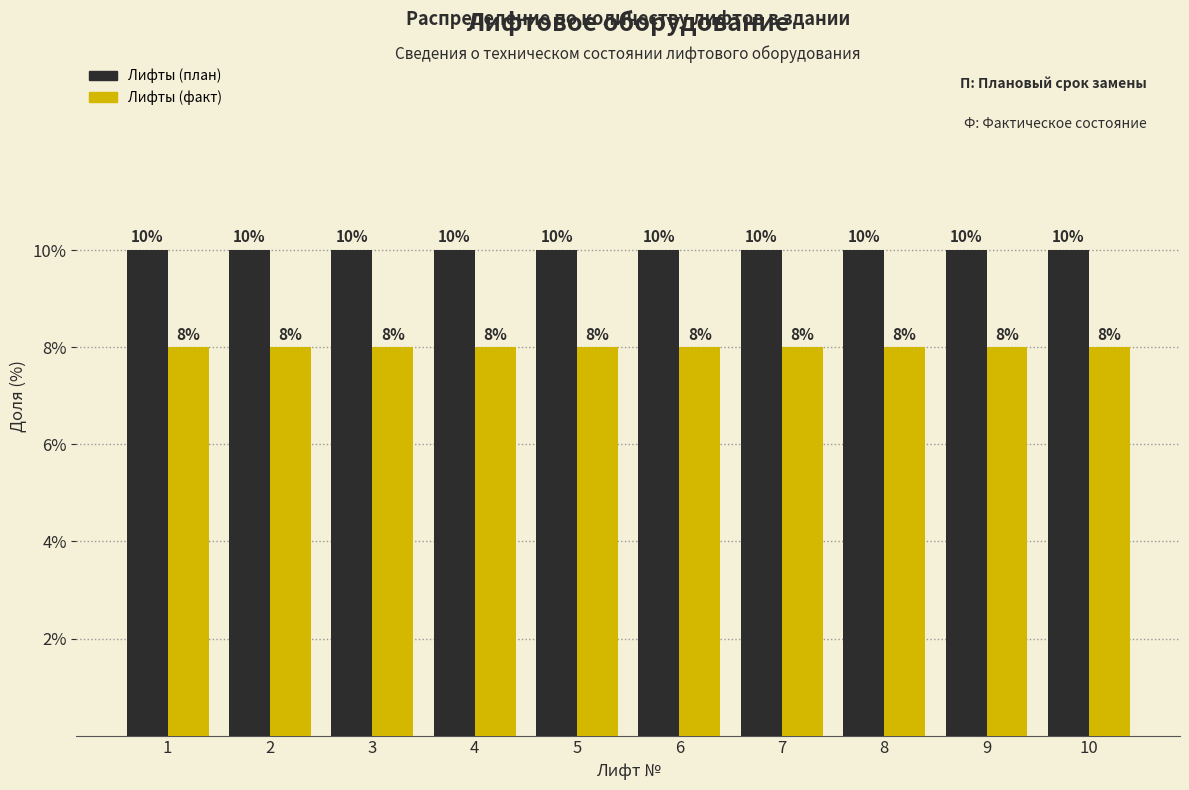

The value of Лифты (факт) at 4 is 8. True or false?

True